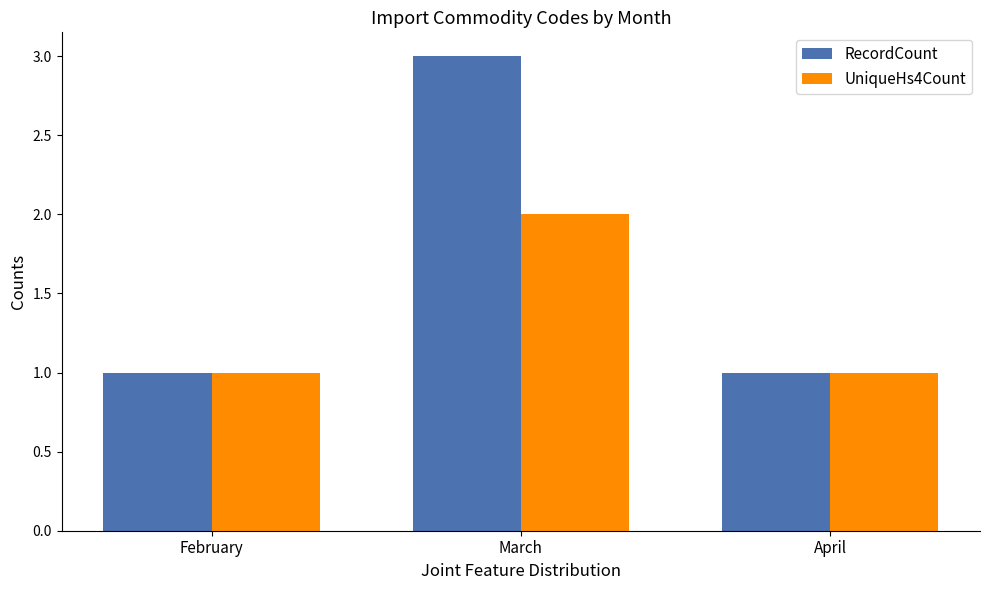

Which label corresponds to the largest value in the chart?

March